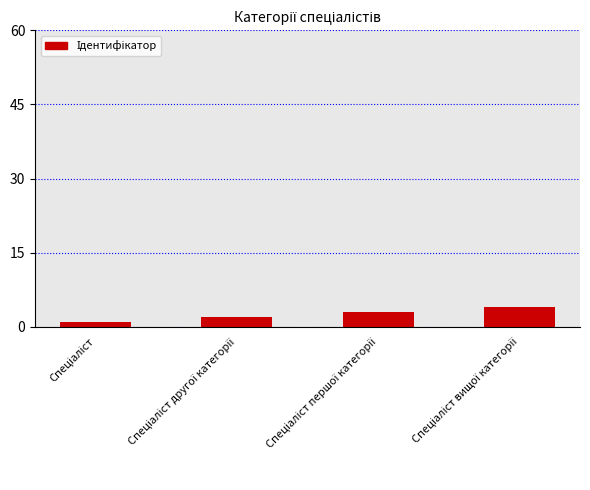

What is the greatest value displayed?

4